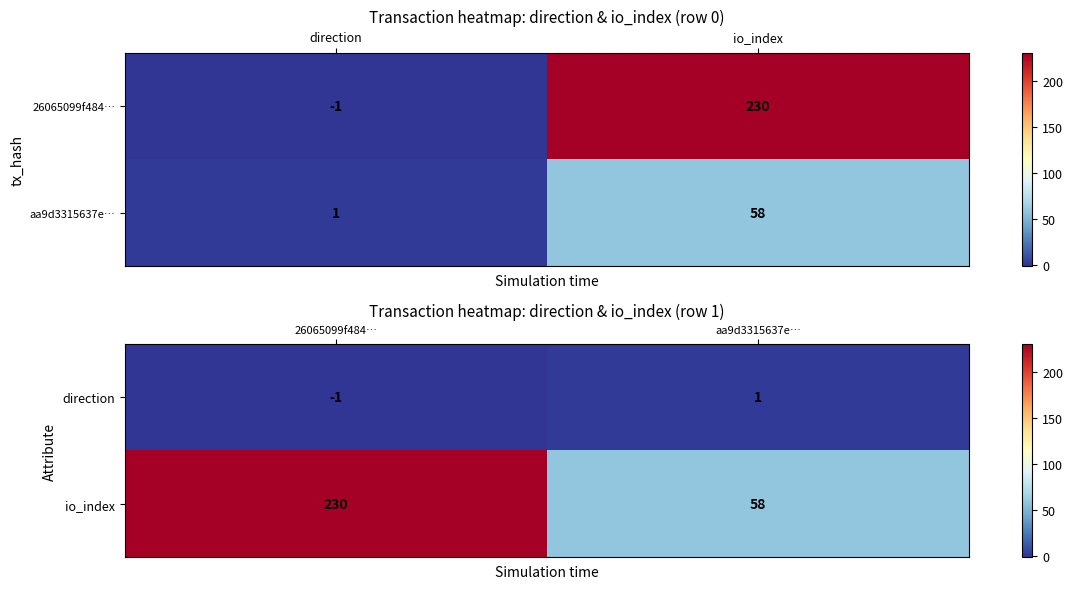

Rank the series by their maximum value, from highest to lowest.

io_index, direction